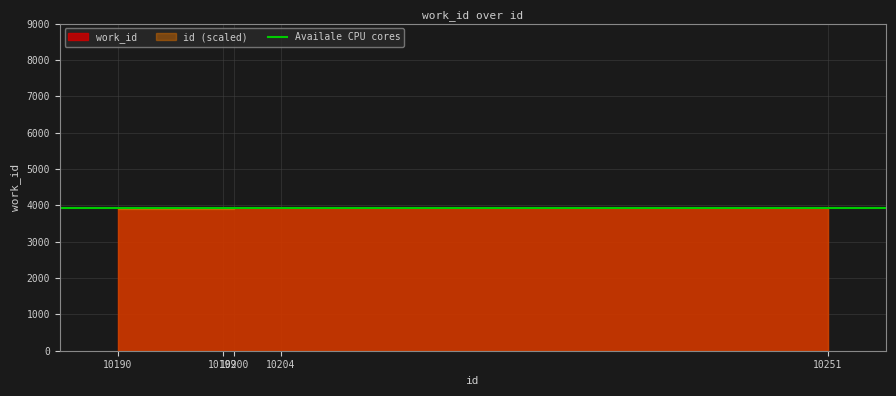

What is the minimum value shown in the chart?

3931